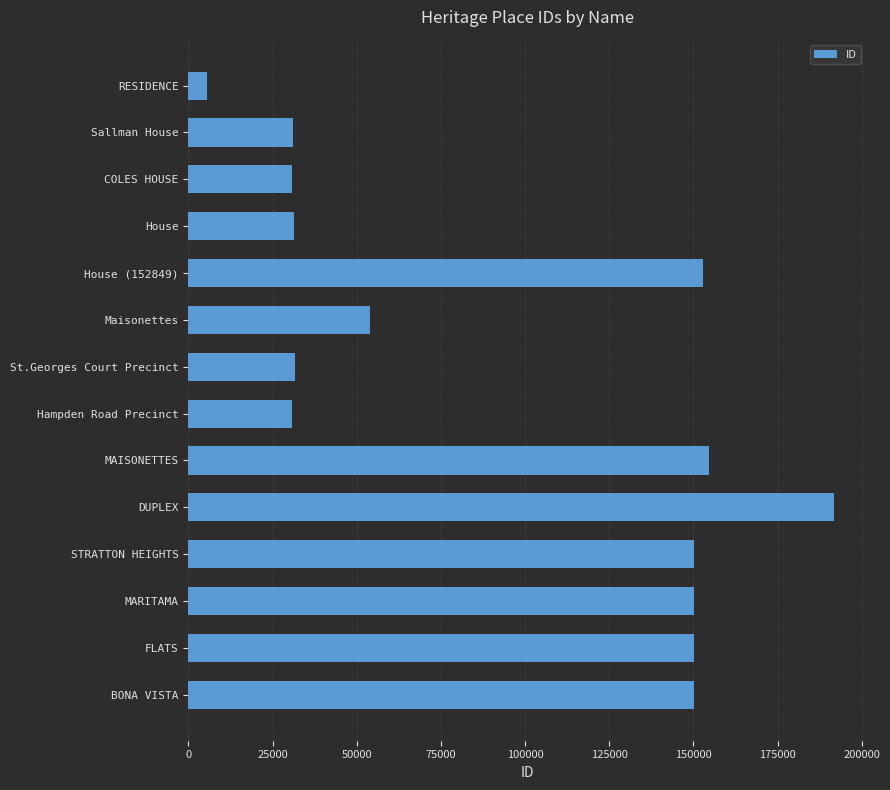

Read the value at Maisonettes.

53809